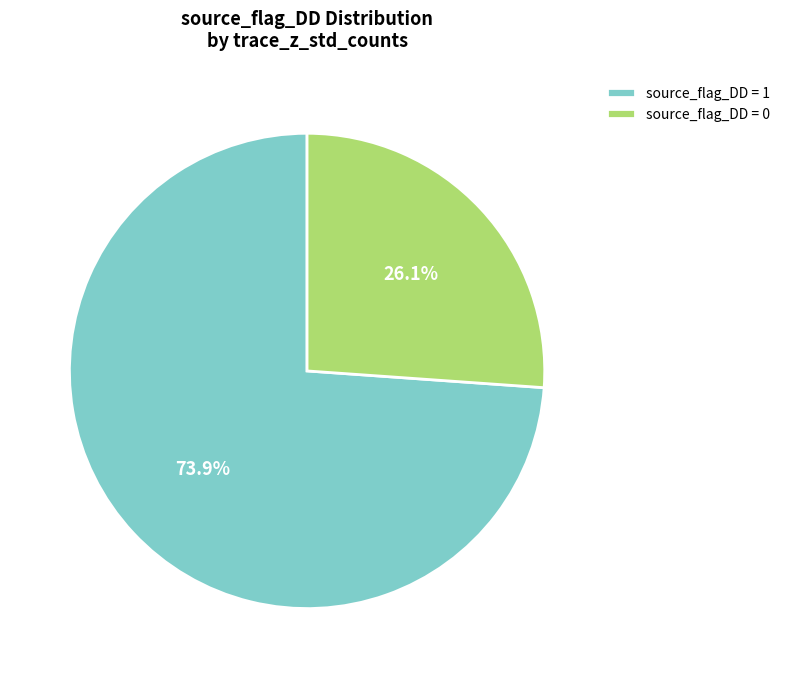

How many segments does this pie chart have?

2